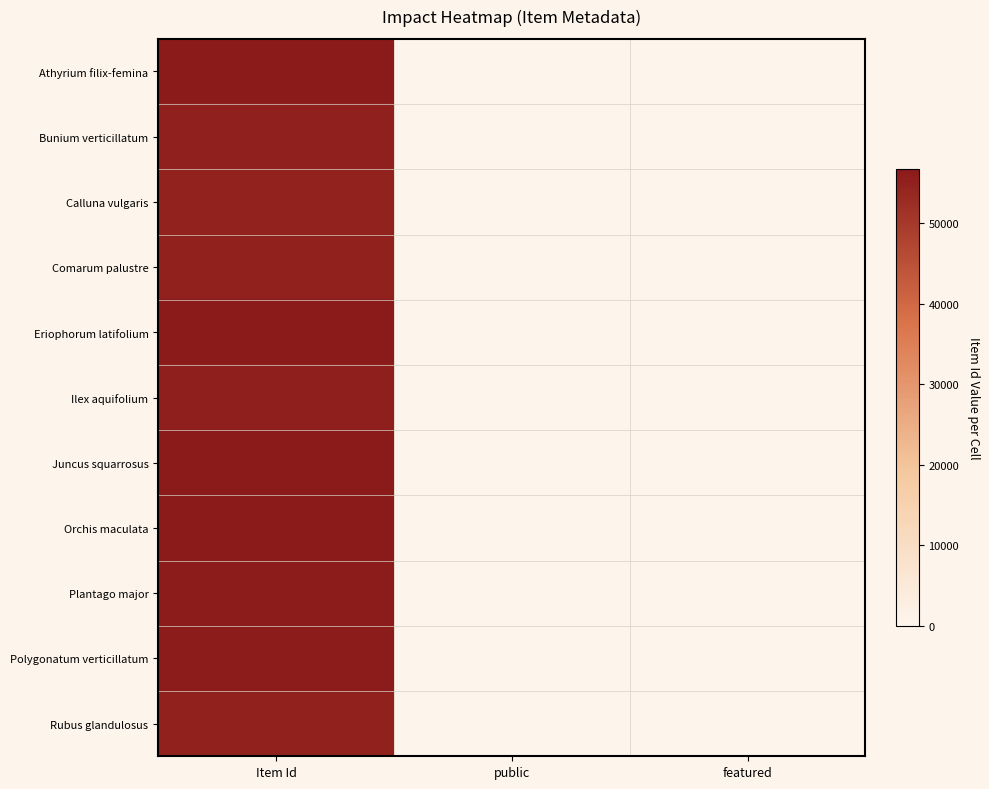

Reading right to left, extract all data points from this chart.

Athyrium filix-femina: featured=0	public=1	Item Id=56649
Bunium verticillatum: featured=0	public=1	Item Id=55155
Calluna vulgaris: featured=0	public=1	Item Id=54861
Comarum palustre: featured=0	public=1	Item Id=54999
Eriophorum latifolium: featured=0	public=1	Item Id=56287
Ilex aquifolium: featured=0	public=1	Item Id=55465
Juncus squarrosus: featured=0	public=1	Item Id=56400
Orchis maculata: featured=0	public=1	Item Id=56351
Plantago major: featured=0	public=1	Item Id=56018
Polygonatum verticillatum: featured=0	public=1	Item Id=56191
Rubus glandulosus: featured=0	public=1	Item Id=55063